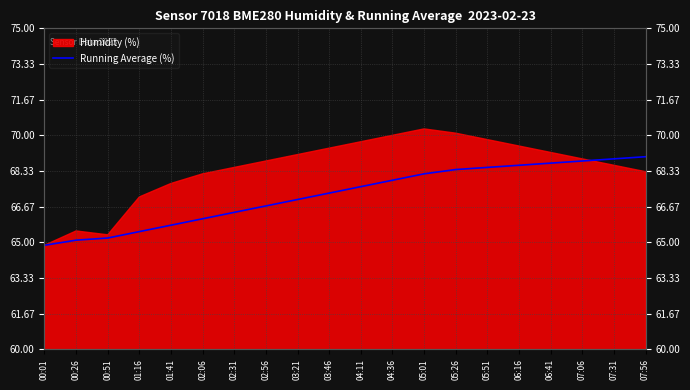

True or false: the data shows 65.8 at 01:41.

True